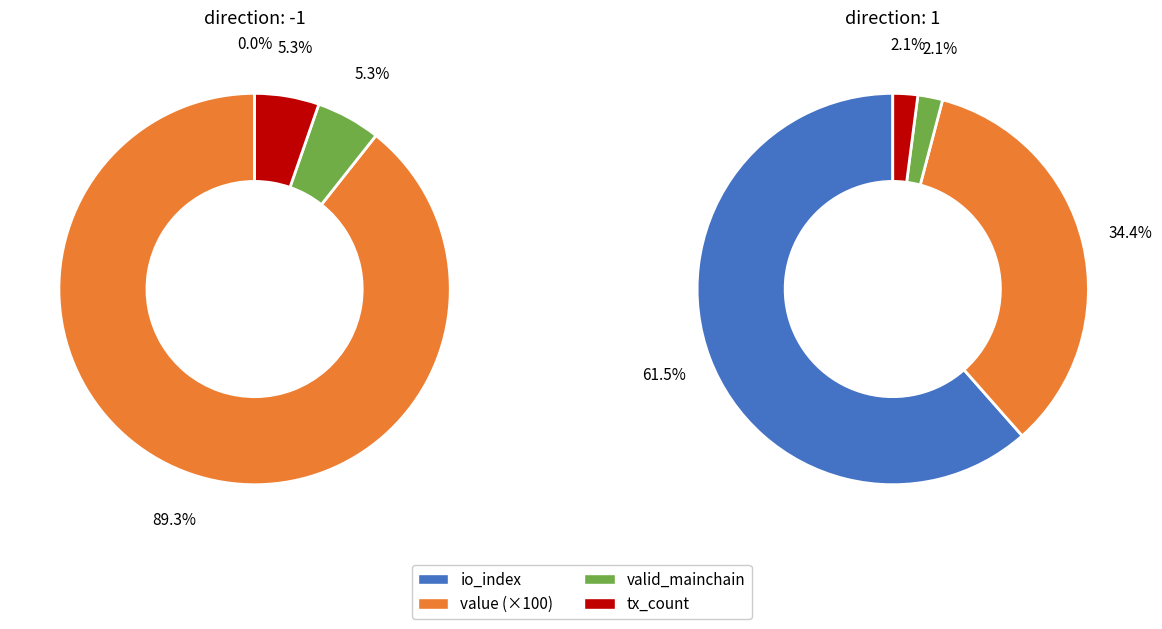

Does any single category account for the majority?

Yes